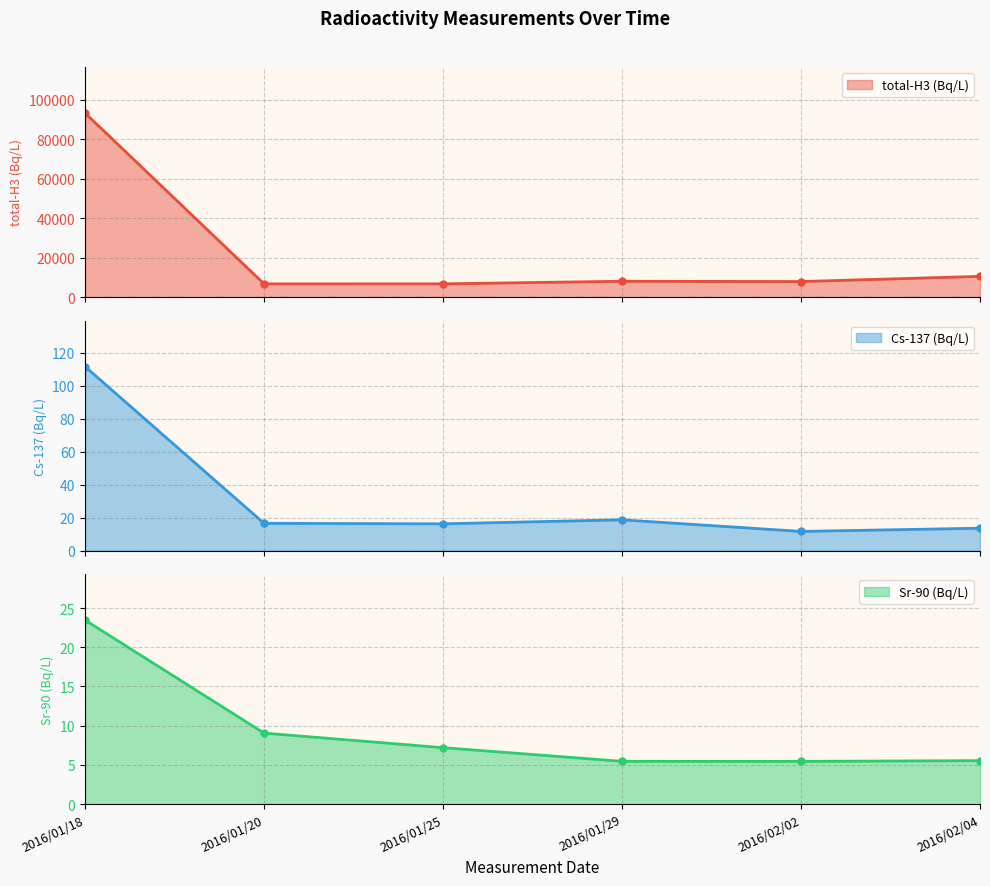

At which category is the sum across all series the highest?

2016/01/18